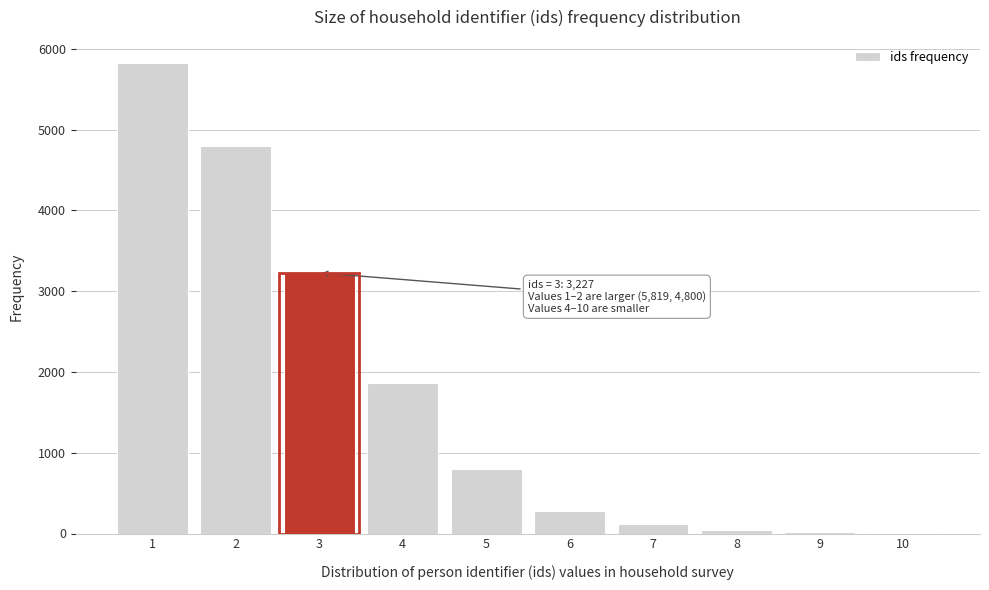

Is it true that the value at 1 is 1214?

False